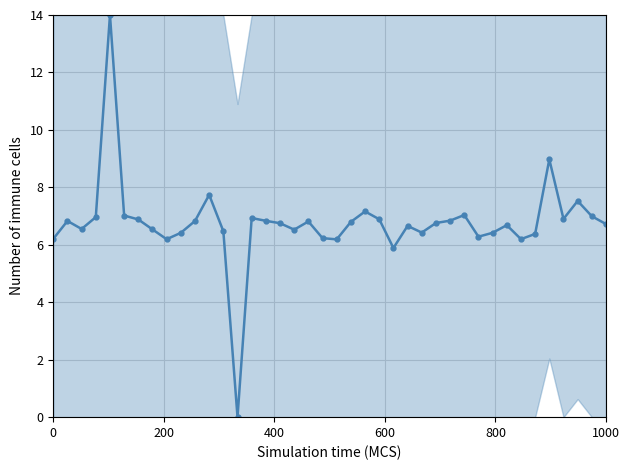

What is the average value?

6.8